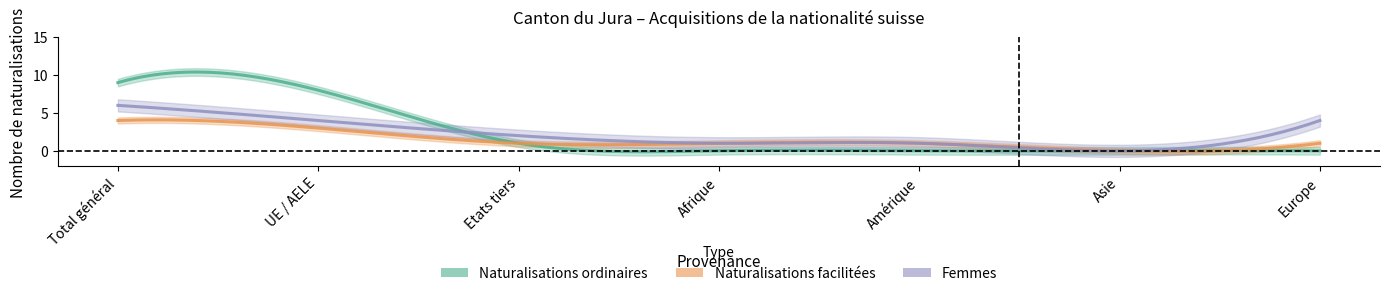

What position from the left is Total général?

1